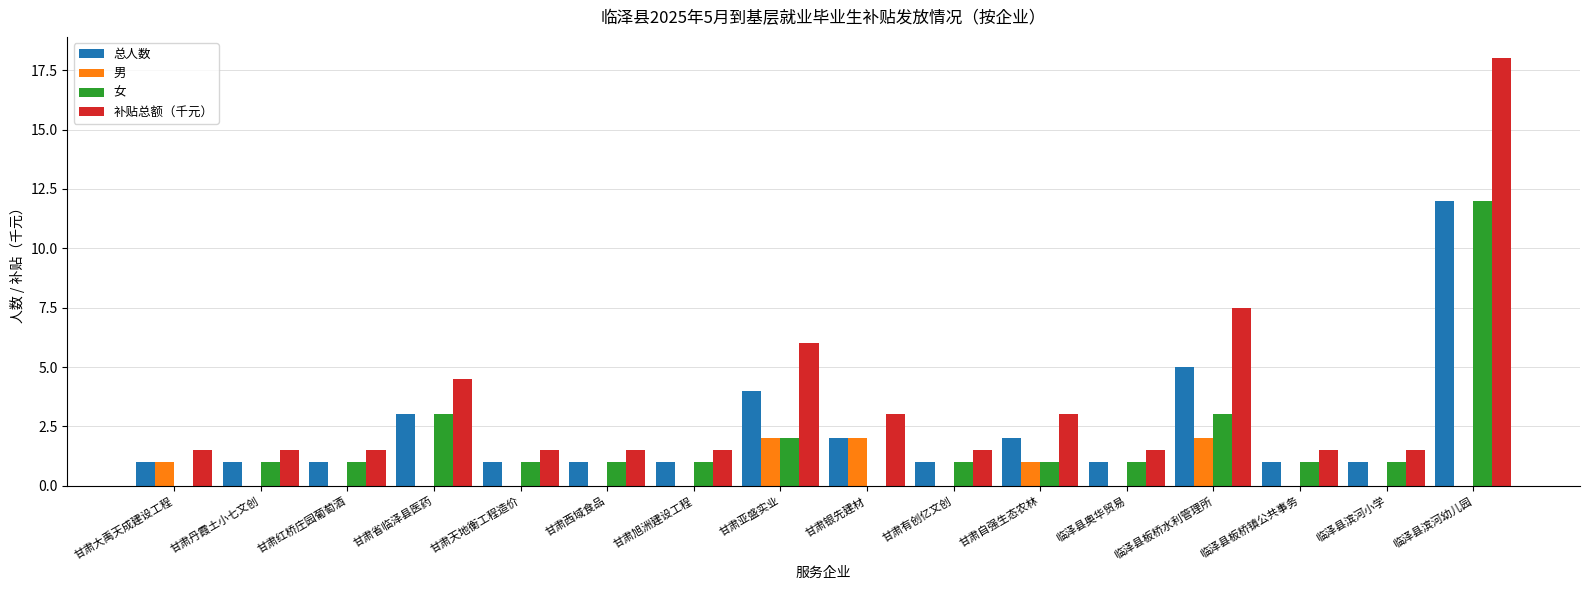

Which series has the largest total across all categories?

补贴总额（千元）